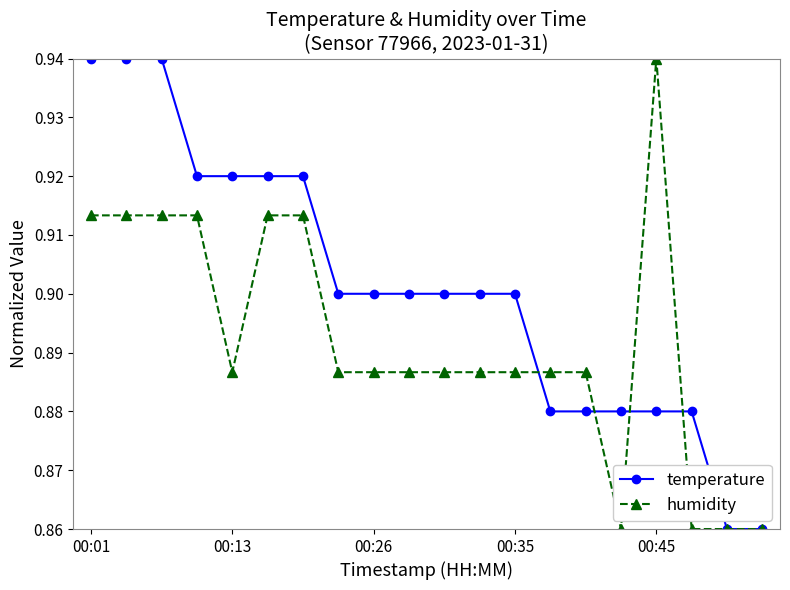

Rank the series by their average value, from lowest to highest.

humidity, temperature